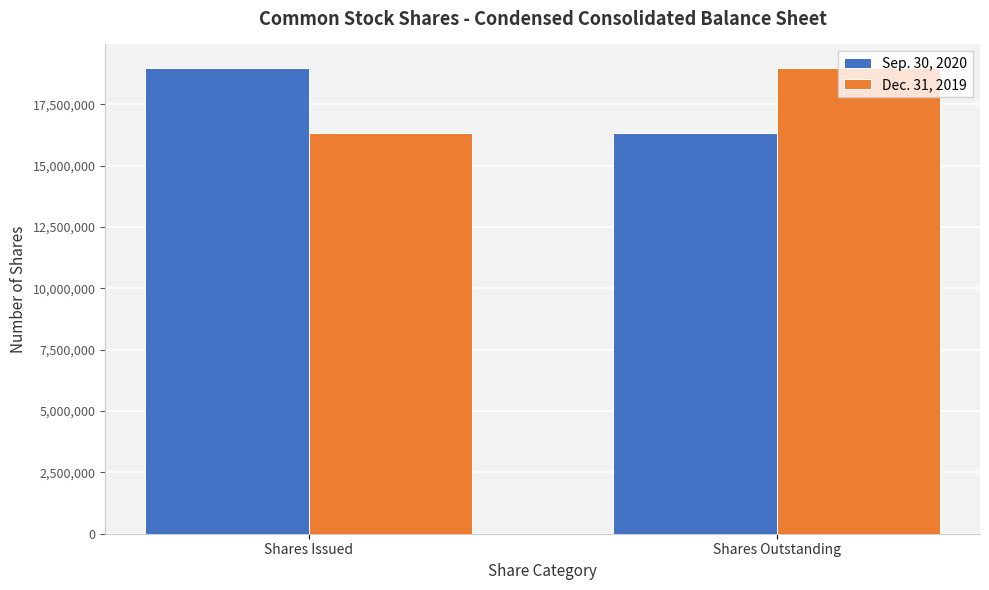

How many values in the Dec. 31, 2019 series are below 18988099?

1